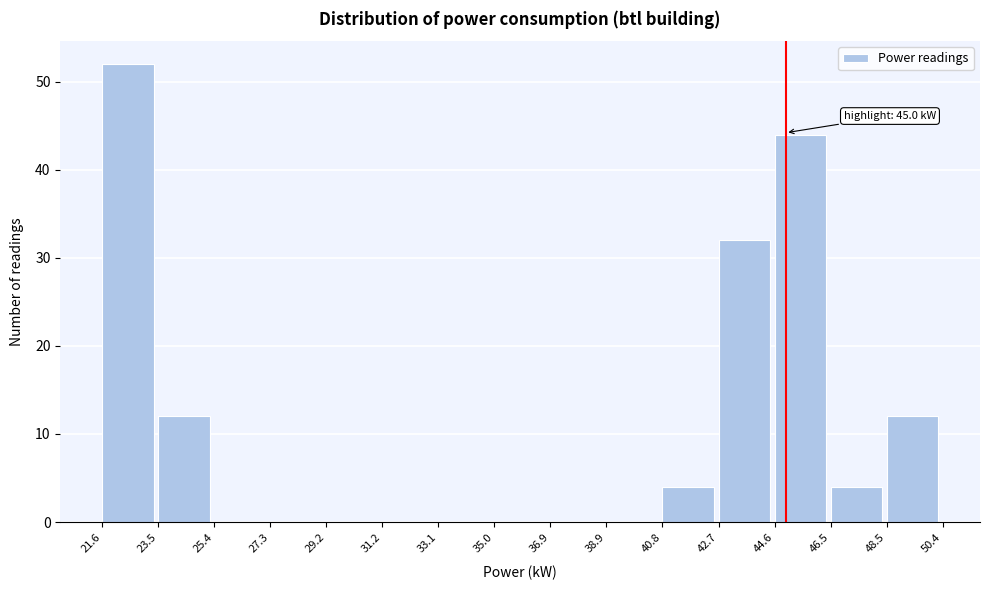

Which range on the x-axis has the tallest bar?

21.6 to 23.5